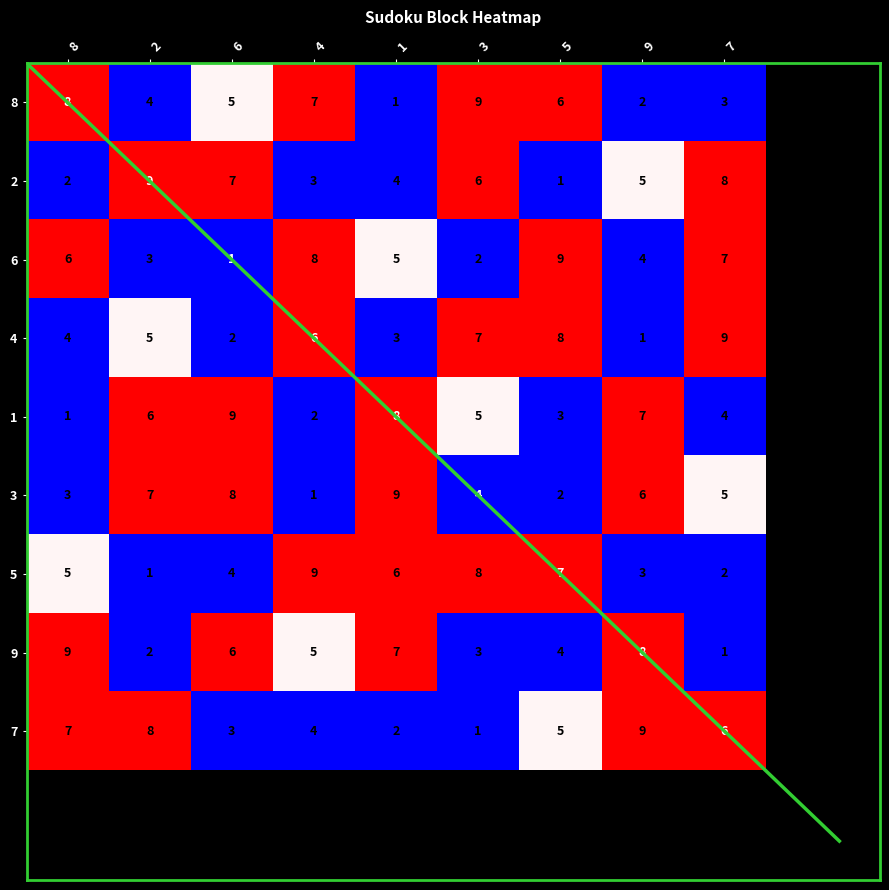

What is the minimum value shown in the chart?

1